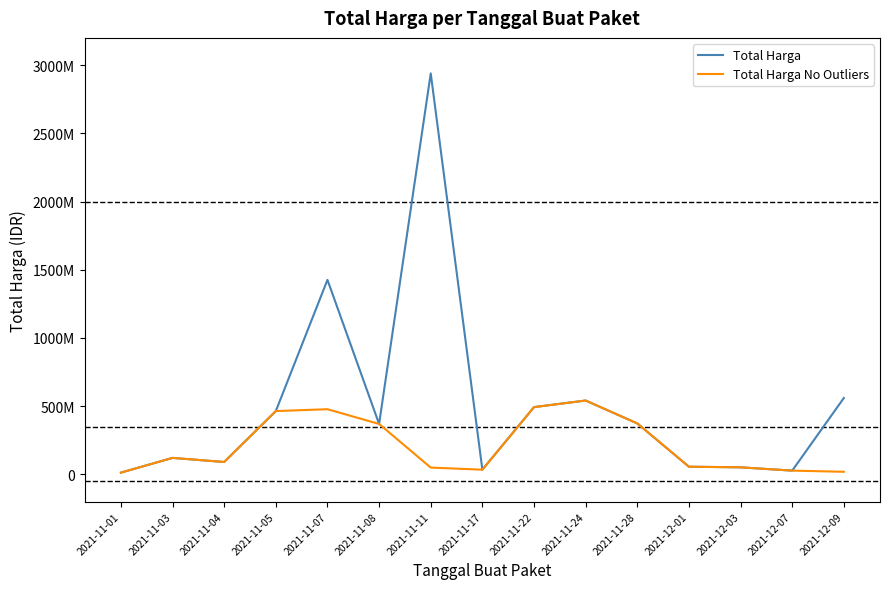

What position from the left is 2021-12-03?

13